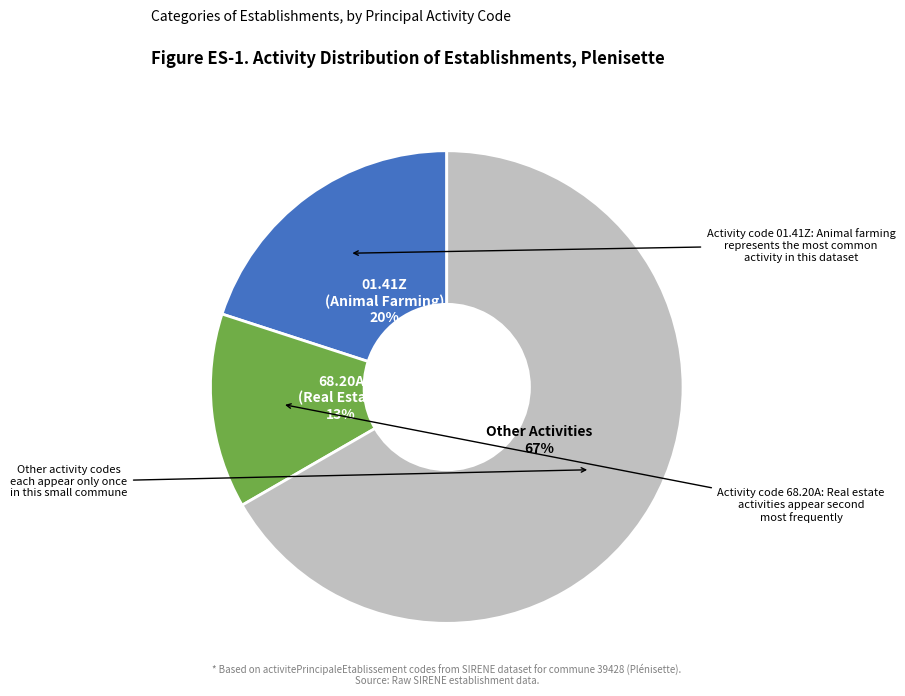

Does any single category account for the majority?

Yes